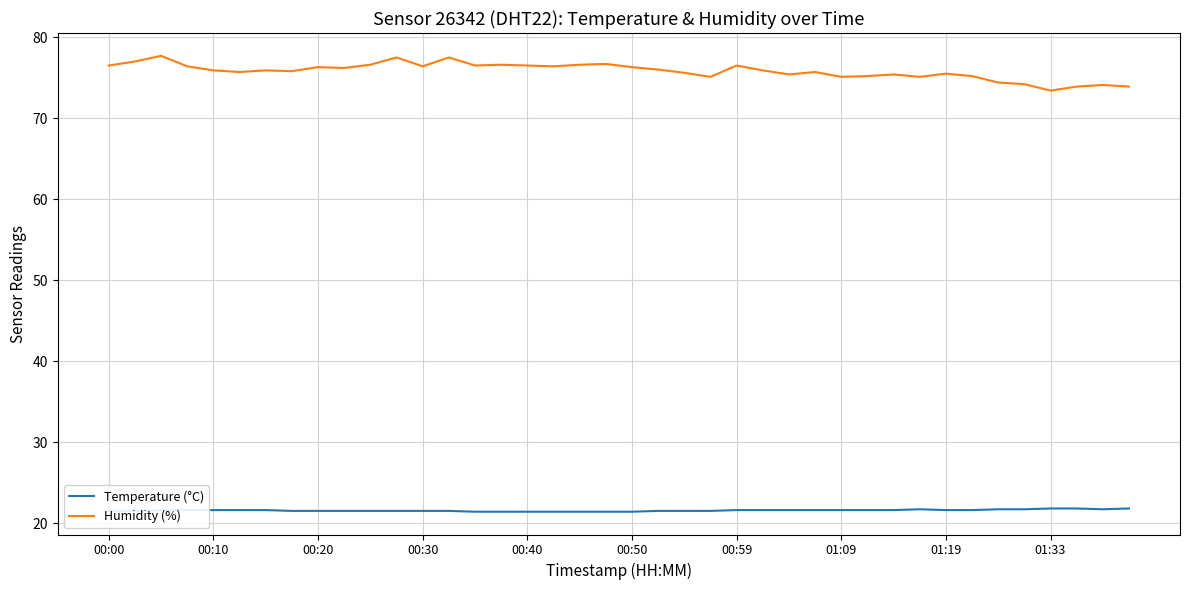

Rank the series by their average value, from lowest to highest.

Temperature (°C), Humidity (%)